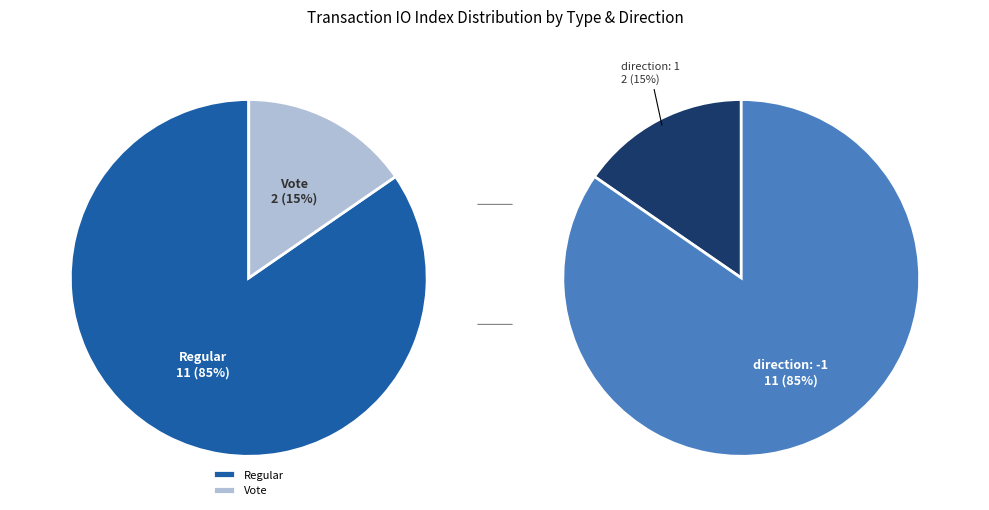

To the nearest percent, what is the difference between the largest and smallest slice percentages?

69%